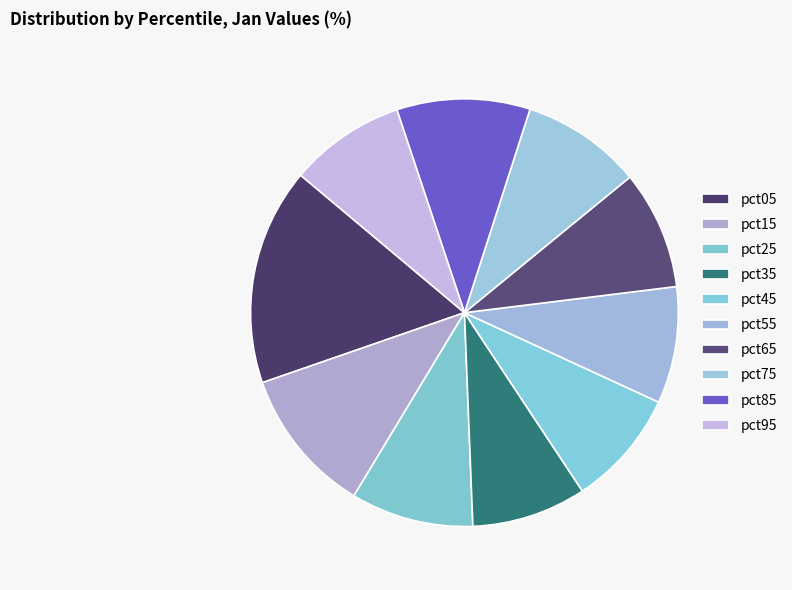

Does any single category account for the majority?

No